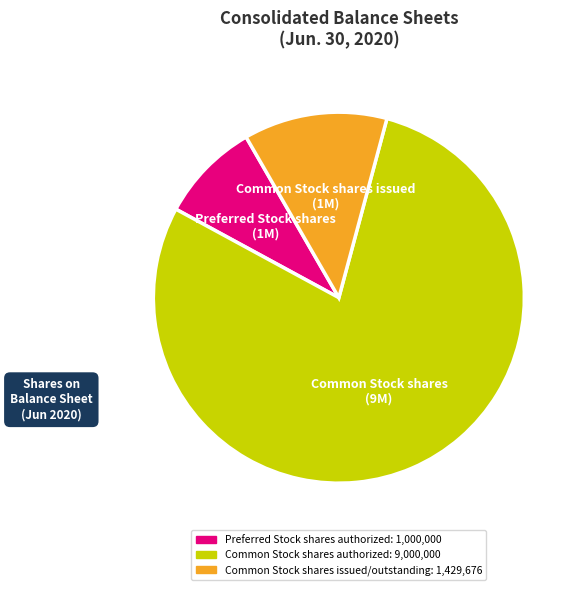

Approximately how many times larger is the value at Preferred Stock shares authorized compared to Common Stock shares issued/outstanding?

0.7